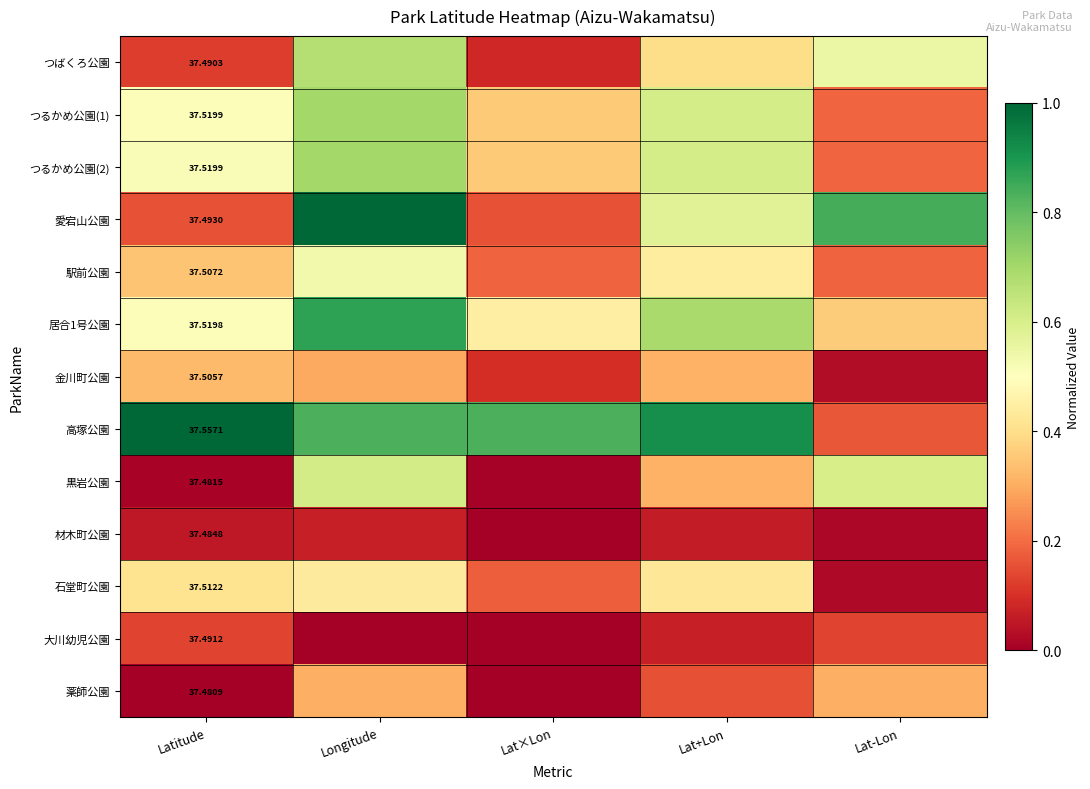

What is the spread (max minus min) of values at Lat×Lon?

0.8